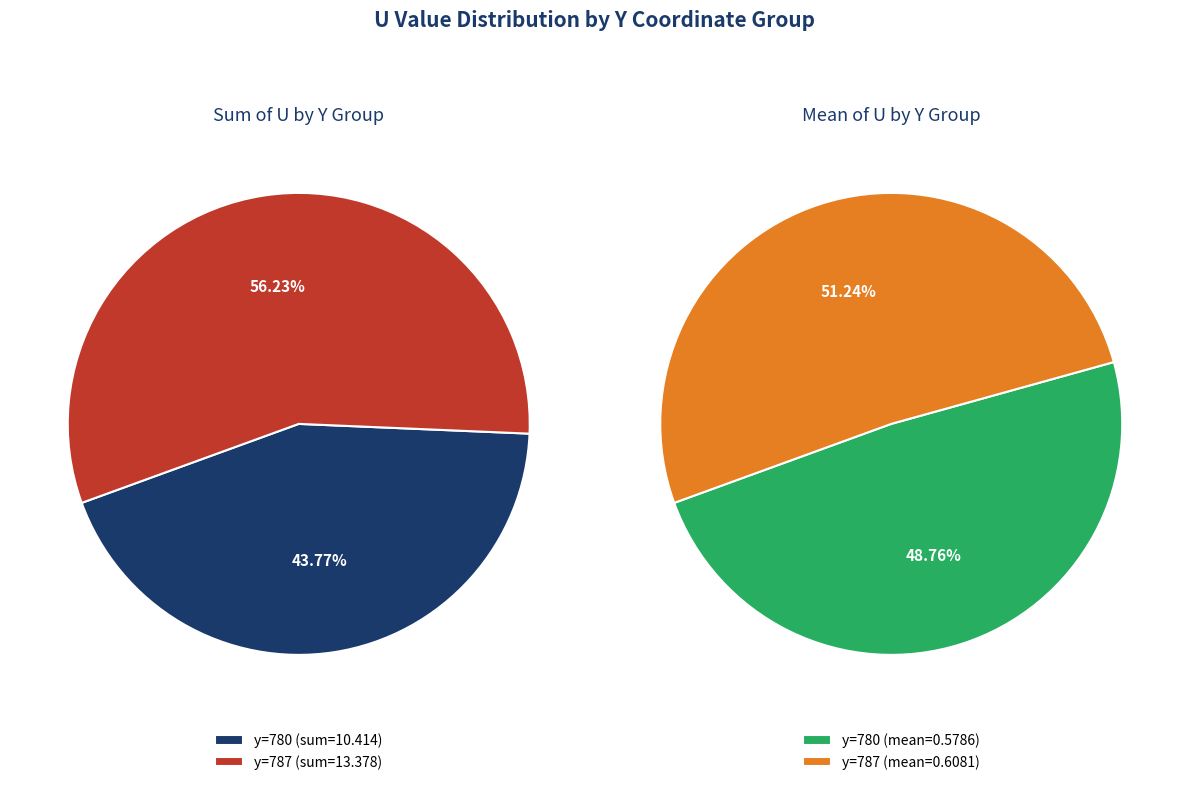

Between 780 and 780, which is larger?

780